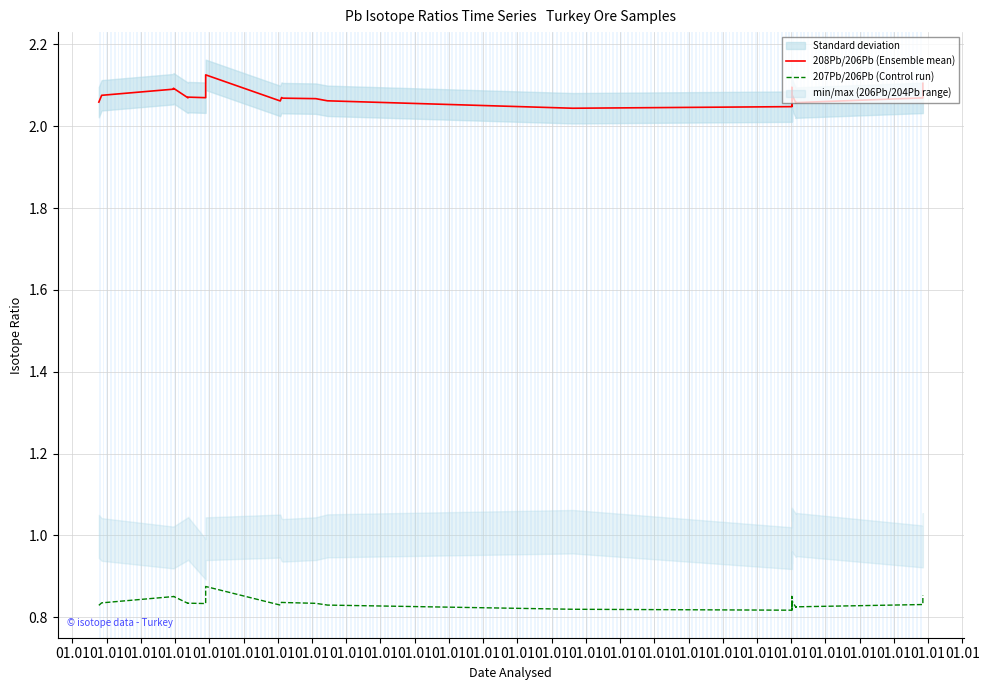

At which category does 208Pb/206Pb (Ensemble mean) reach its first local peak?

01.01